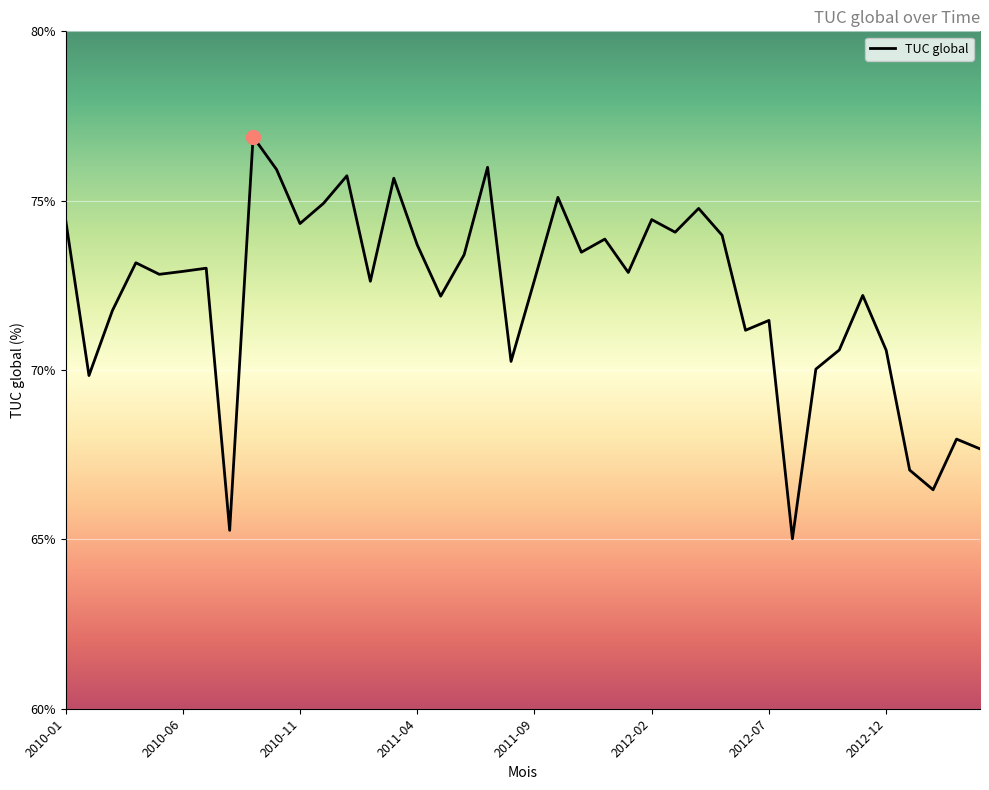

What is the greatest value displayed?

76.9